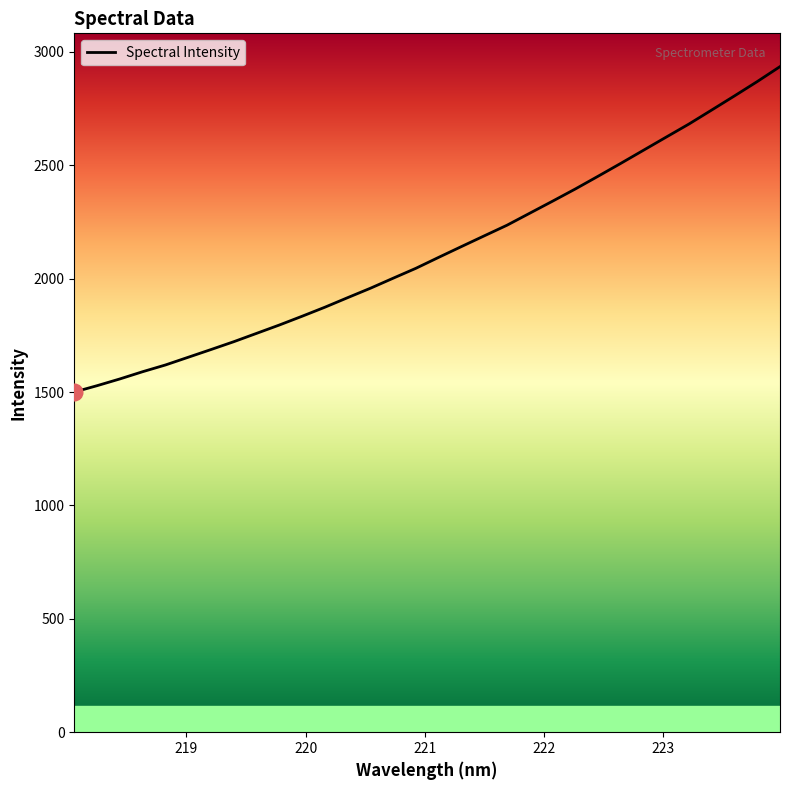

What is the minimum value shown in the chart?

1499.9